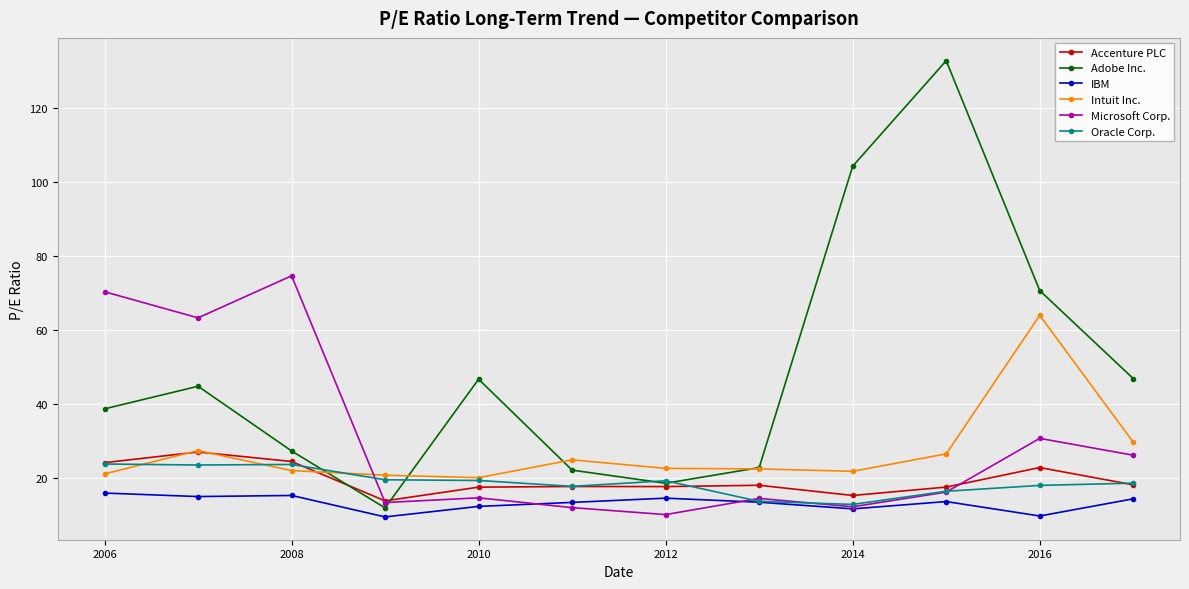

What is the value of the Microsoft Corp. point at the 5th from the left?

14.6